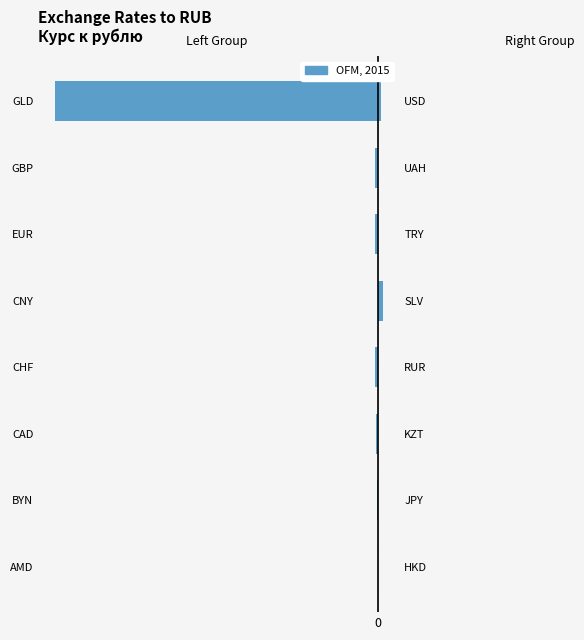

List the labels in order of Курс к рублю (right) value, largest first.

CNY, GLD, AMD, GBP, EUR, CHF, BYN, CAD